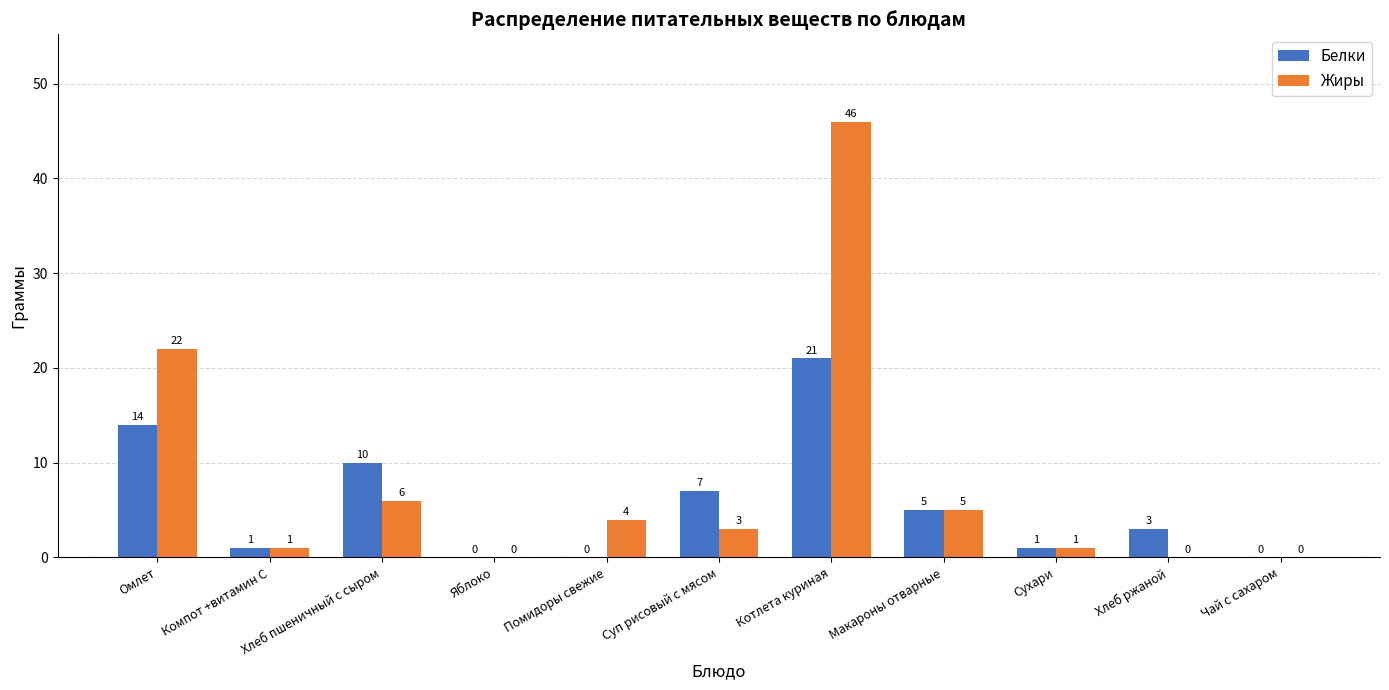

Count the number of categories in the chart.

11